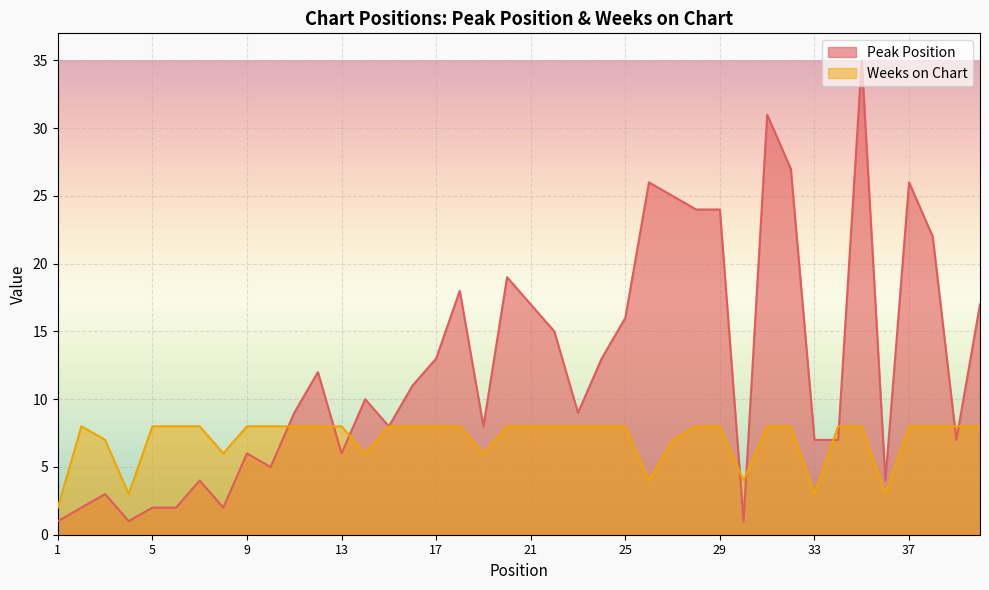

Which category has the highest value in the Weeks on Chart series?

2